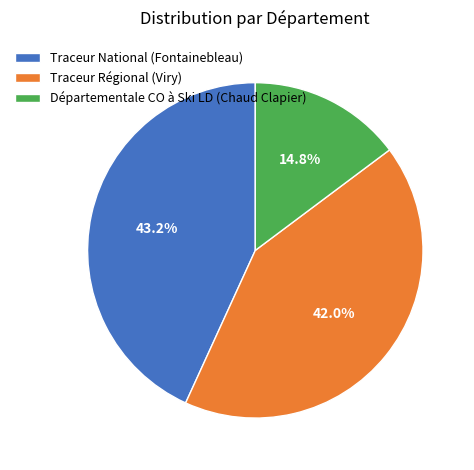

Approximately how many times larger is the value at Départementale CO à Ski LD (Chaud Clapier) compared to Traceur National (Fontainebleau)?

0.3